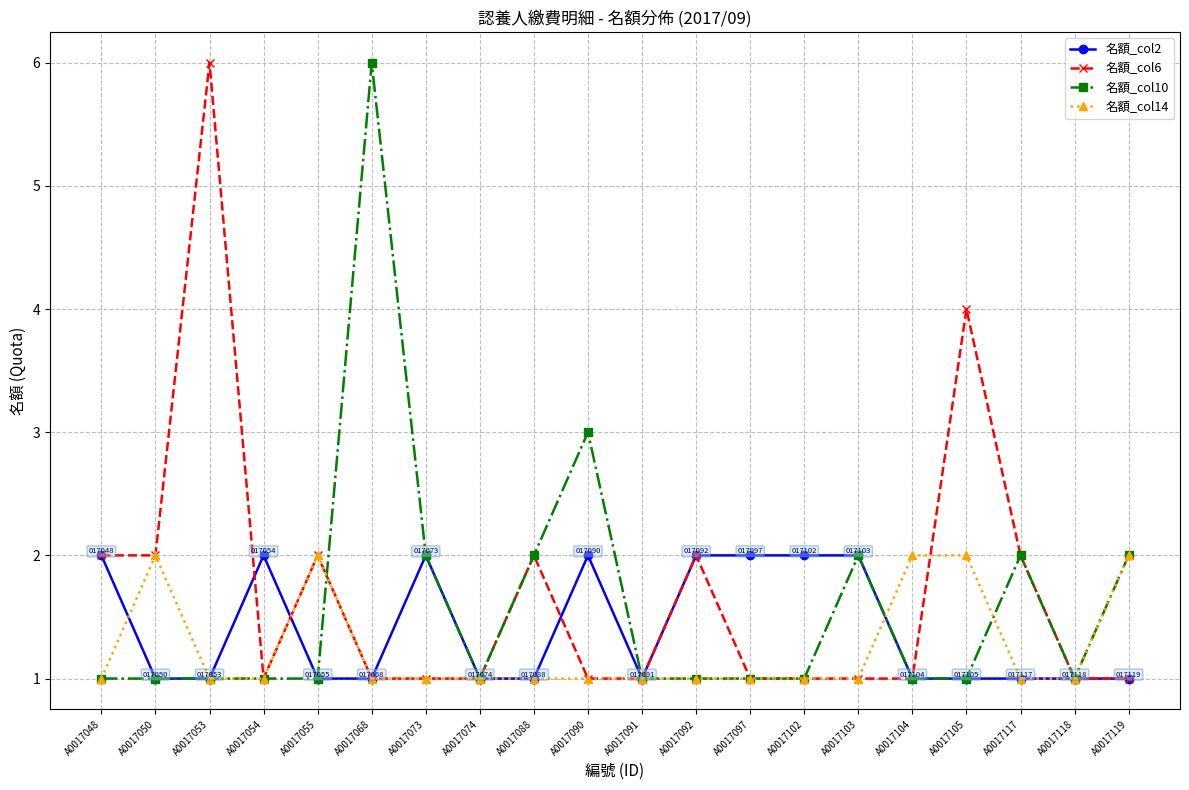

Is it true that 名額_col14 equals 0 at A0017073?

False